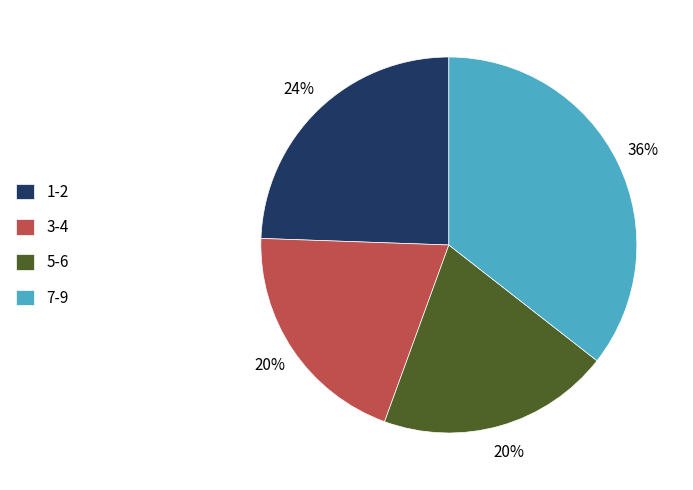

Is there a majority slice in this chart?

No